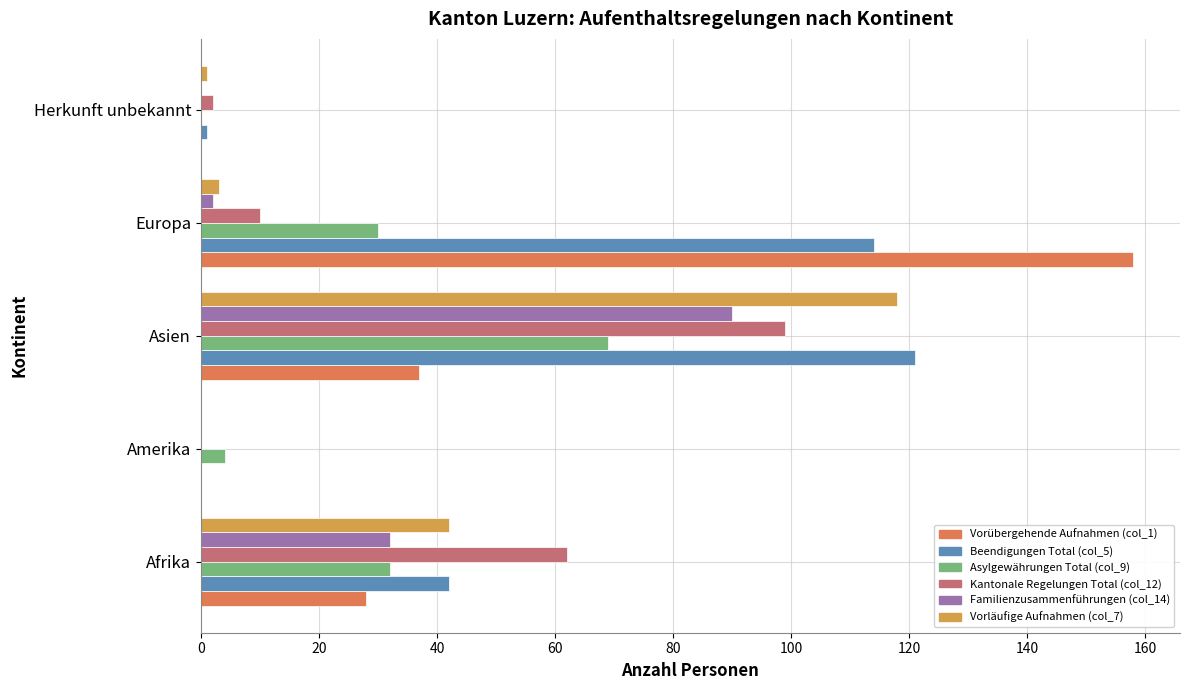

How many series are shown in this chart?

6